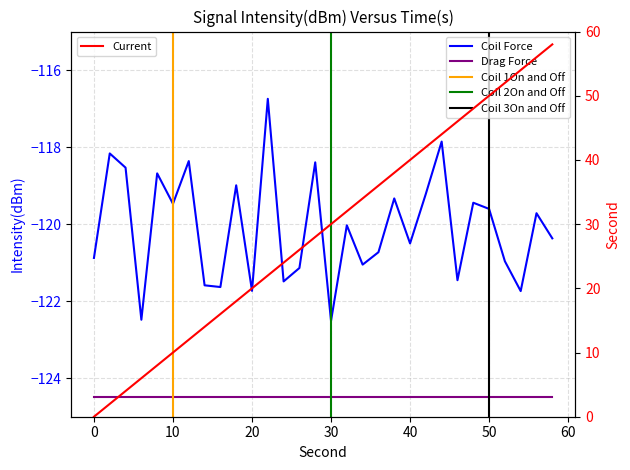

Does the chart display data point markers on the line(s)?

No